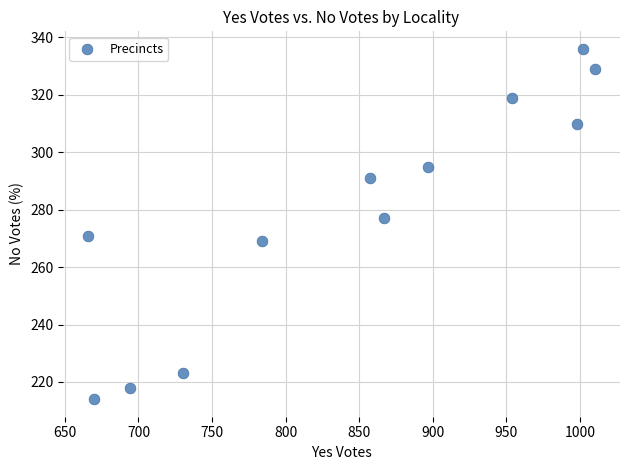

What is the range of X values (max minus min)?

344